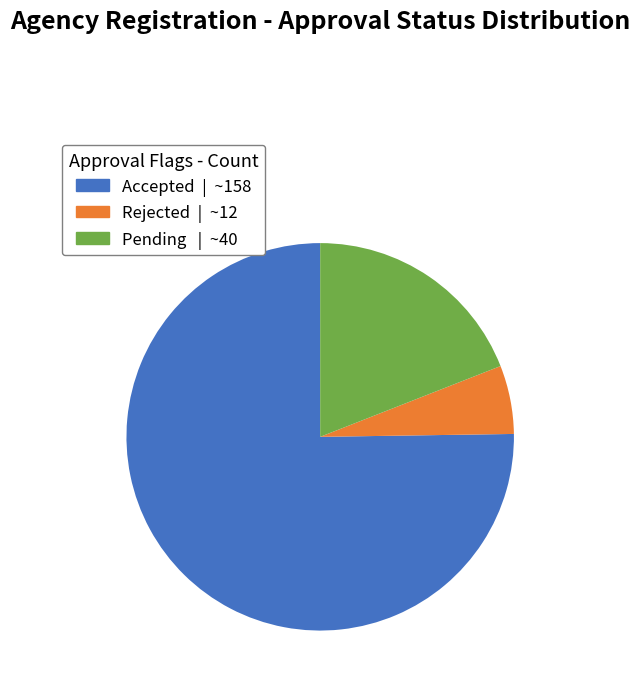

Count the number of slices in the pie.

3